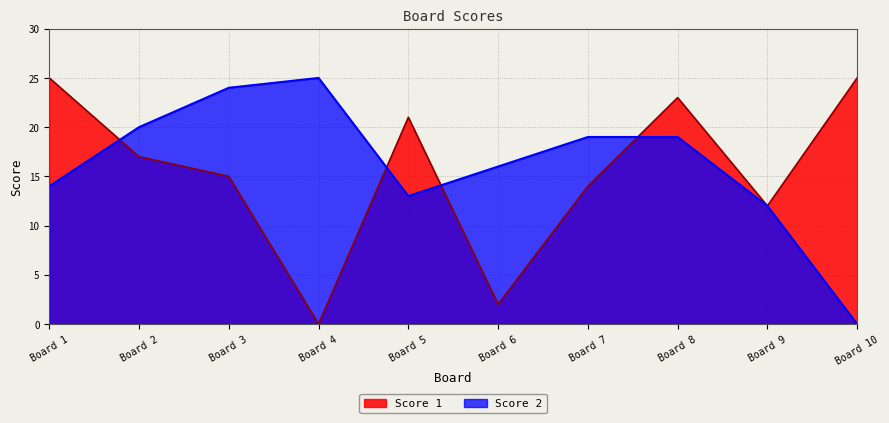

What is the value of the Score 2 point at the 3rd from the left?

24